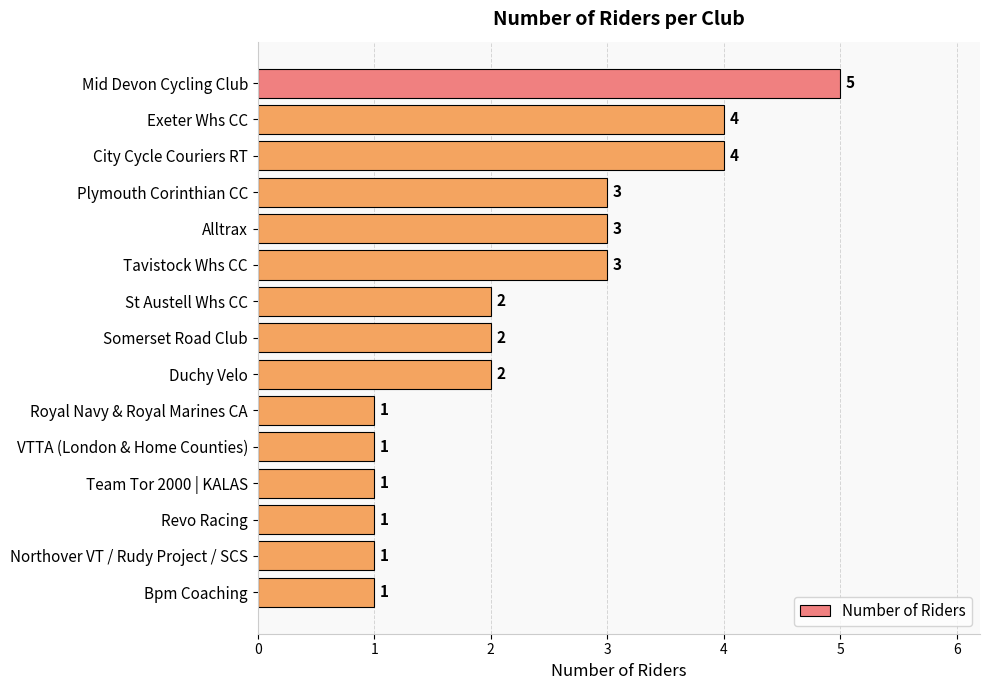

Count the values in the range 1 to 3.

12